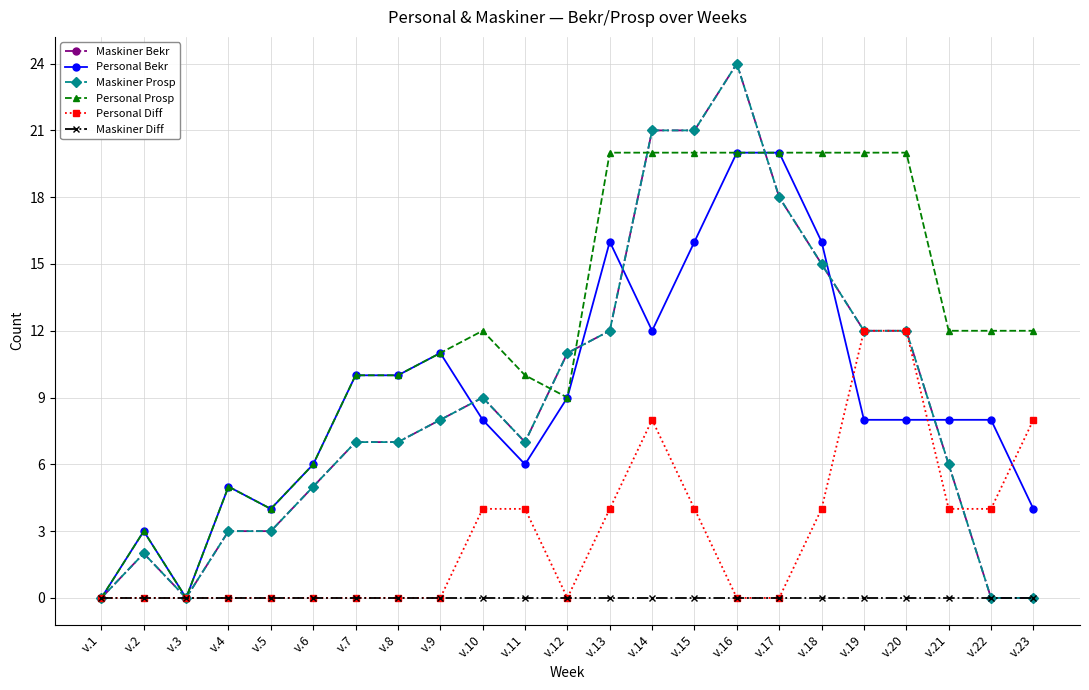

Which has a higher value, v.5 or v.3?

v.5